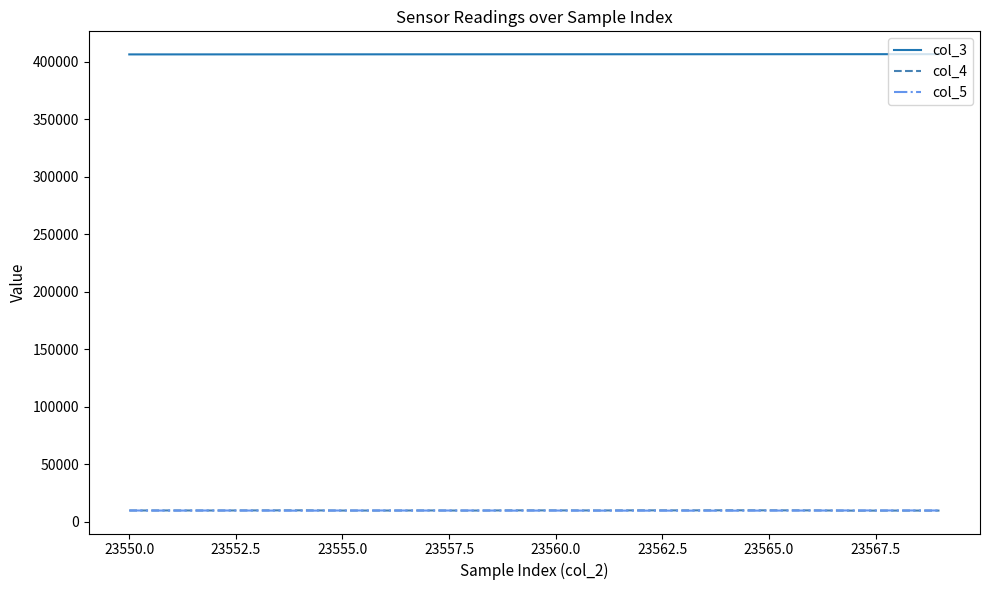

What is the difference between the maximum and minimum values in the col_3 series?

214